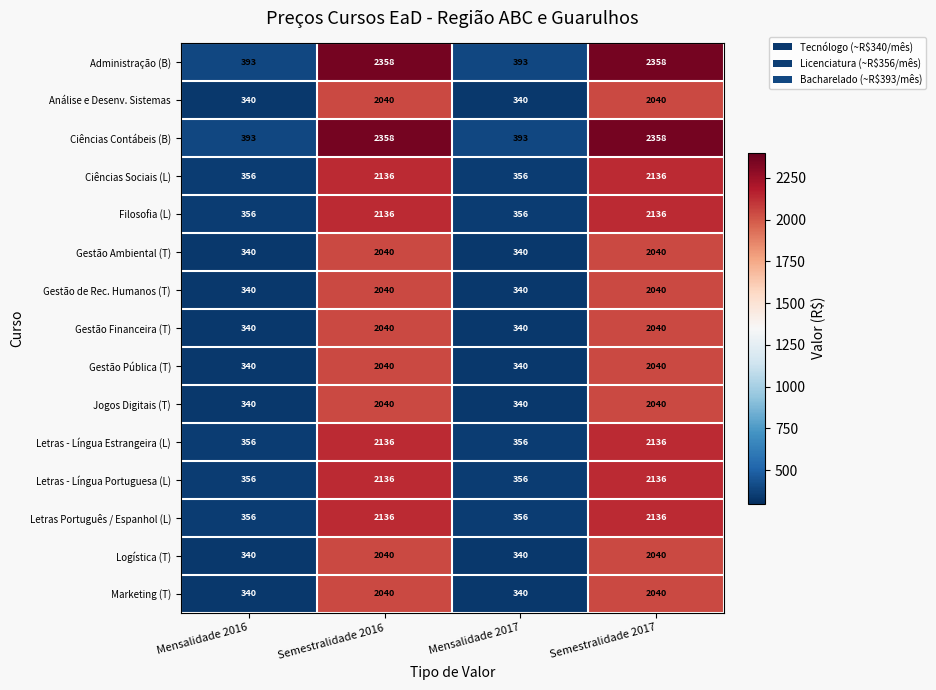

How many Gestão Pública (T) values are between 340 and 2040?

4